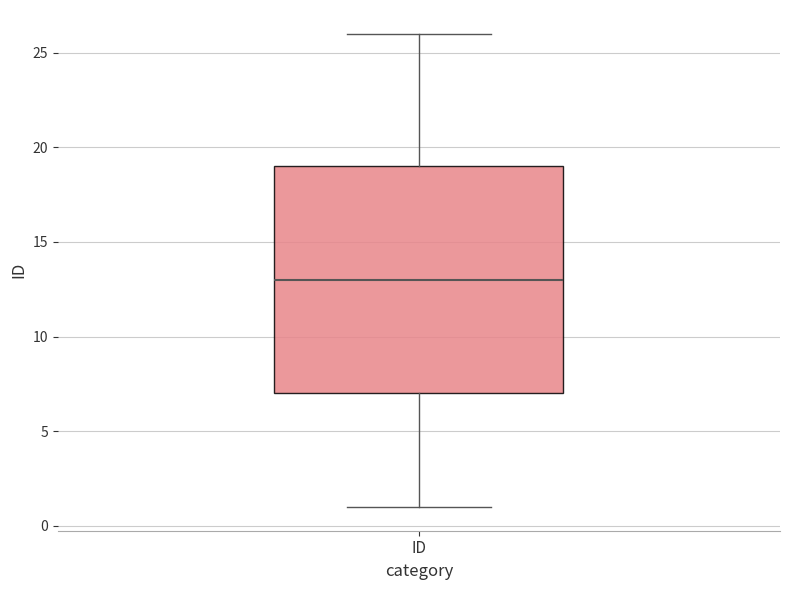

Read this box plot against the y-axis: the position of the median line, the range covered by the box, and the ends of both whiskers. The values are not printed on the chart, so give them approximately, as read against the axis.

median 13, box 7 to 19, whiskers 1 to 26